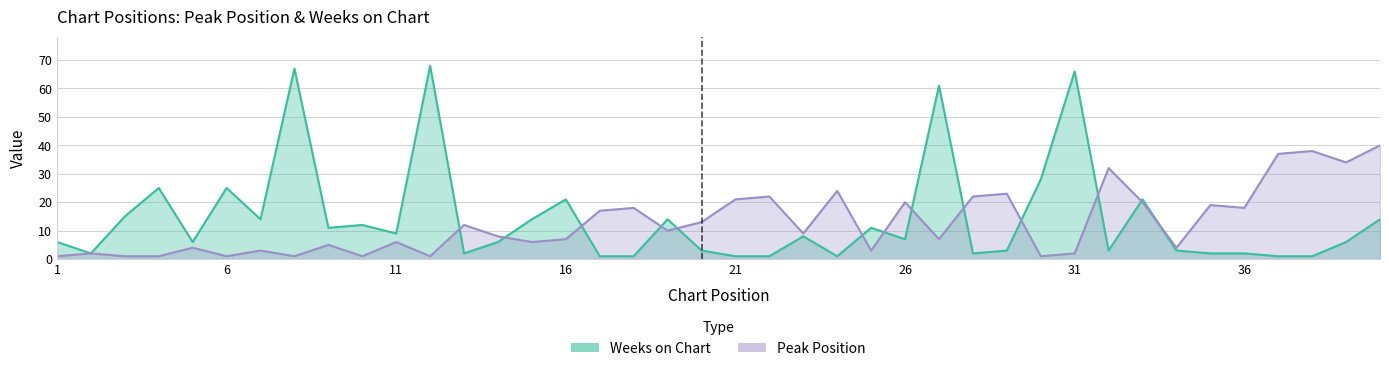

At which label does Weeks on Chart reach its peak?

12